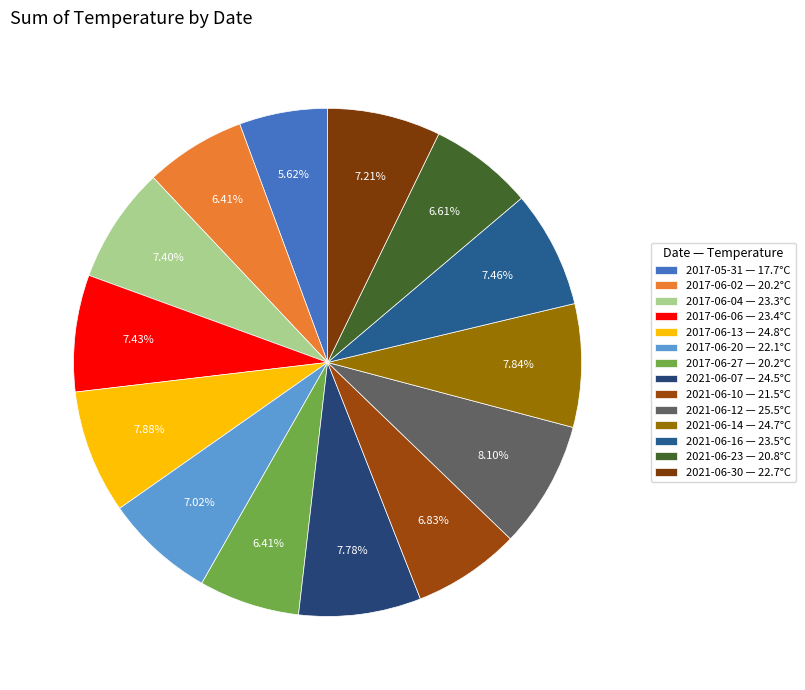

To the nearest percent, what is the combined percentage of 2017-06-20 and 2017-06-27?

13%